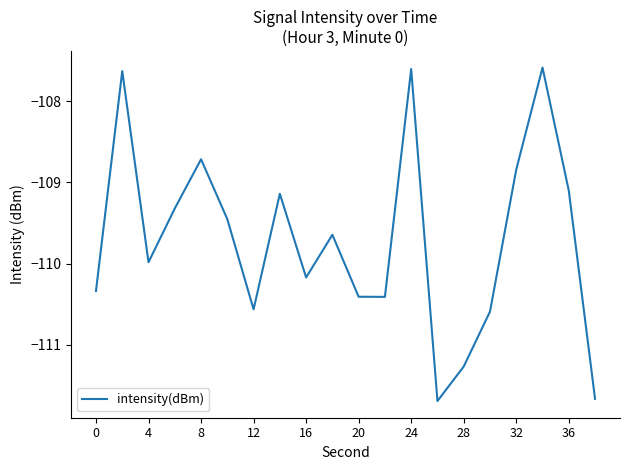

What is the minimum value shown in the chart?

-111.7